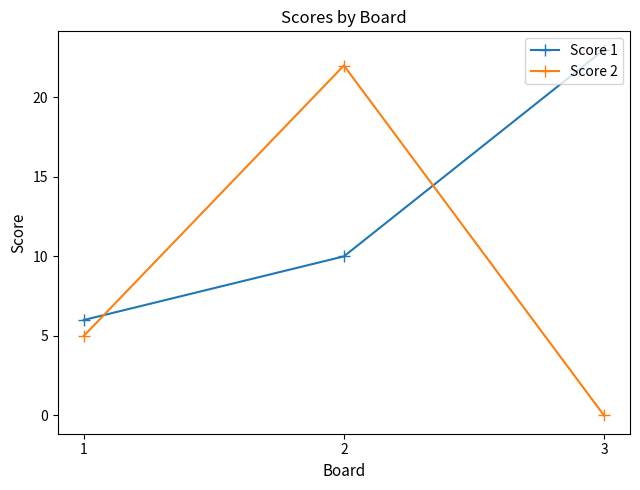

How many data points does each series have?

3